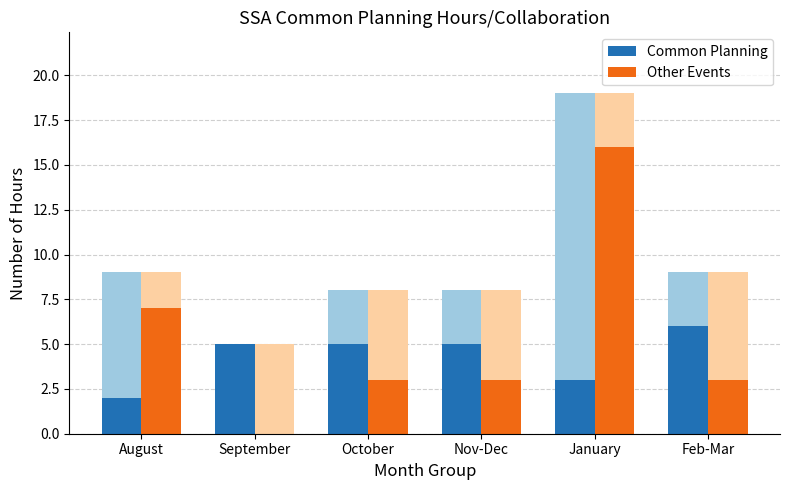

What is the difference between the highest and lowest values at September?

5